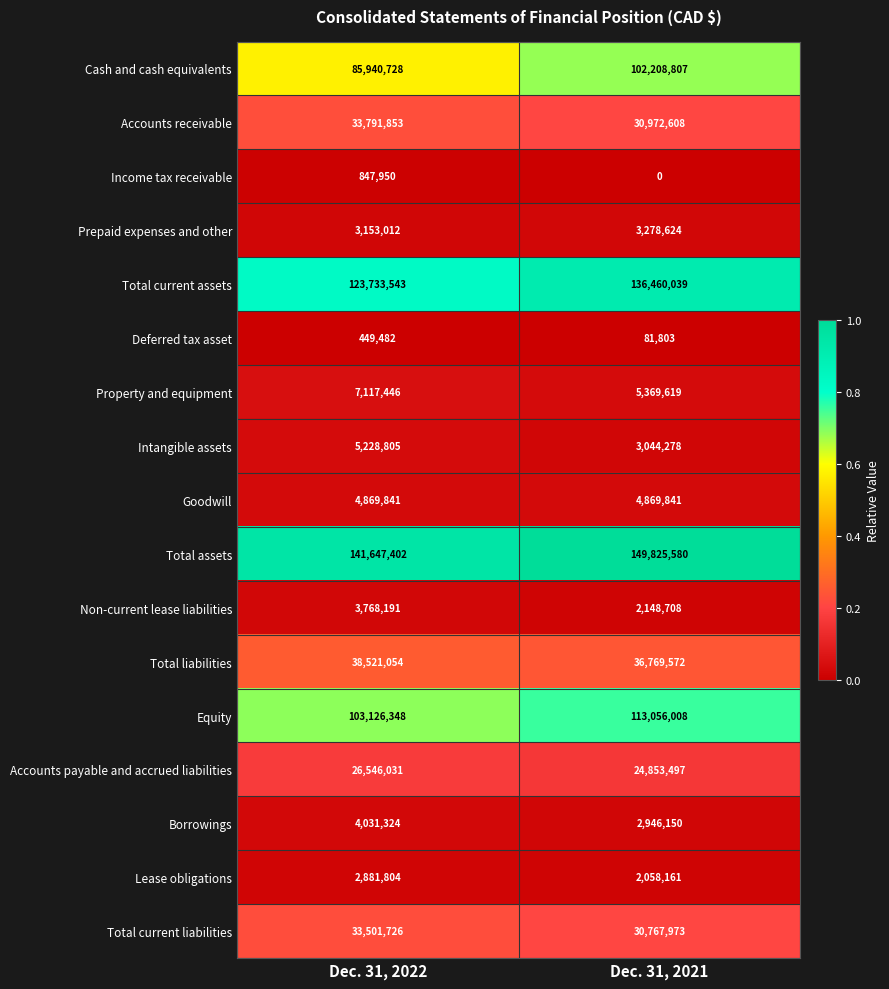

Rank the series by their maximum value, from highest to lowest.

Total assets, Total current assets, Equity, Cash and cash equivalents, Total liabilities, Accounts receivable, Total current liabilities, Accounts payable and accrued liabilities, Property and equipment, Intangible assets, Goodwill, Borrowings, Non-current lease liabilities, Prepaid expenses and other, Lease obligations, Income tax receivable, Deferred tax asset